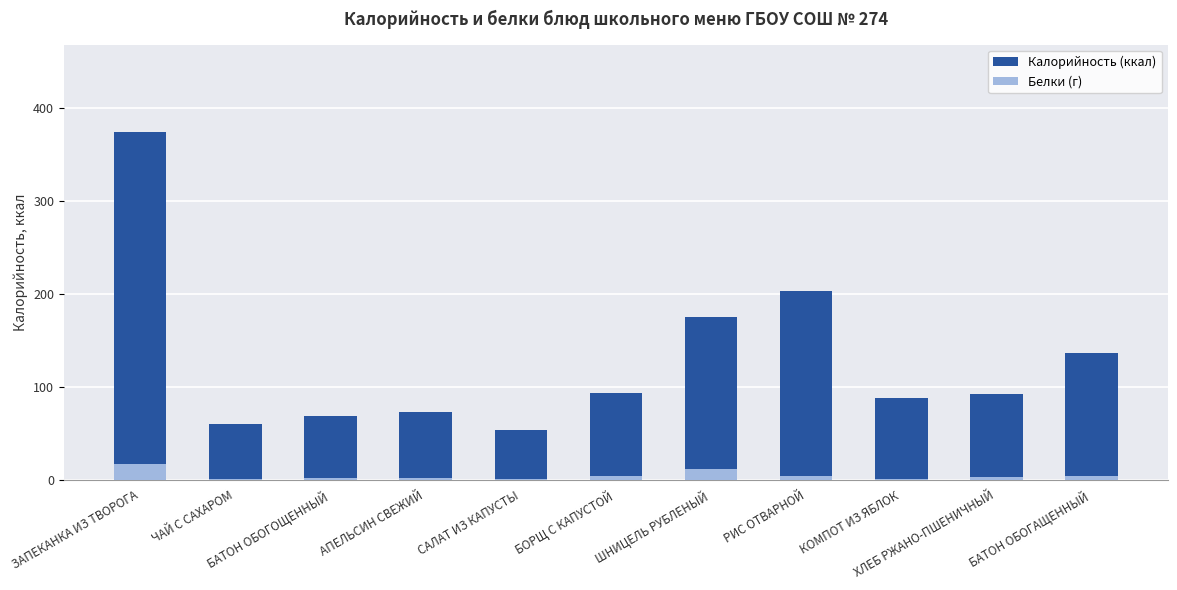

Reading left to right, transcribe all the data shown in this chart.

Калорийность: 374.4	60.0	68.0	73.1	53.1	93.3	174.5	203.0	87.8	92.0	136.0
Белки (г): 16.4	0.2	2.0	1.5	0.8	3.5	11.3	3.7	0.2	3.2	4.0
Белки: 16.4	0.2	2.0	1.5	0.8	3.5	11.3	3.7	0.2	3.2	4.0